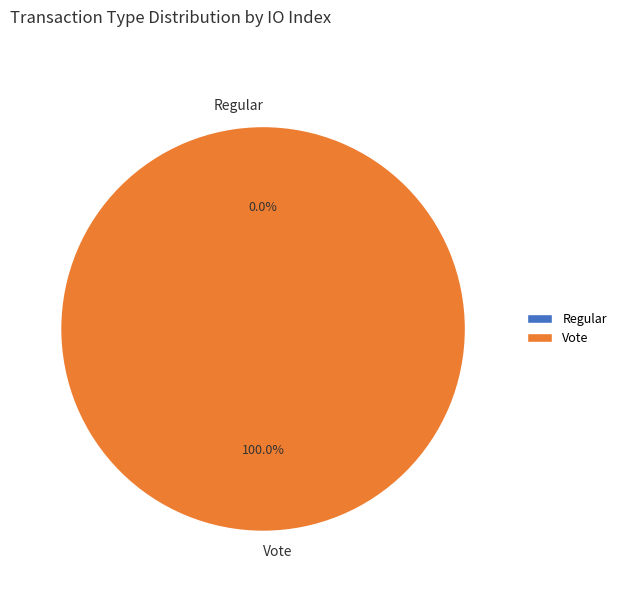

Count the number of slices in the pie.

2